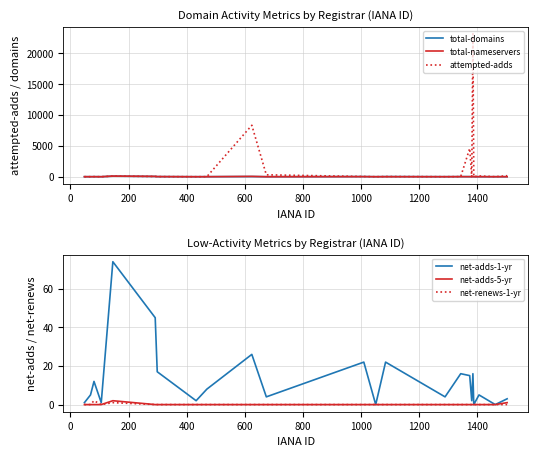

How many times do total-nameservers and net-adds-1-yr cross each other?

6